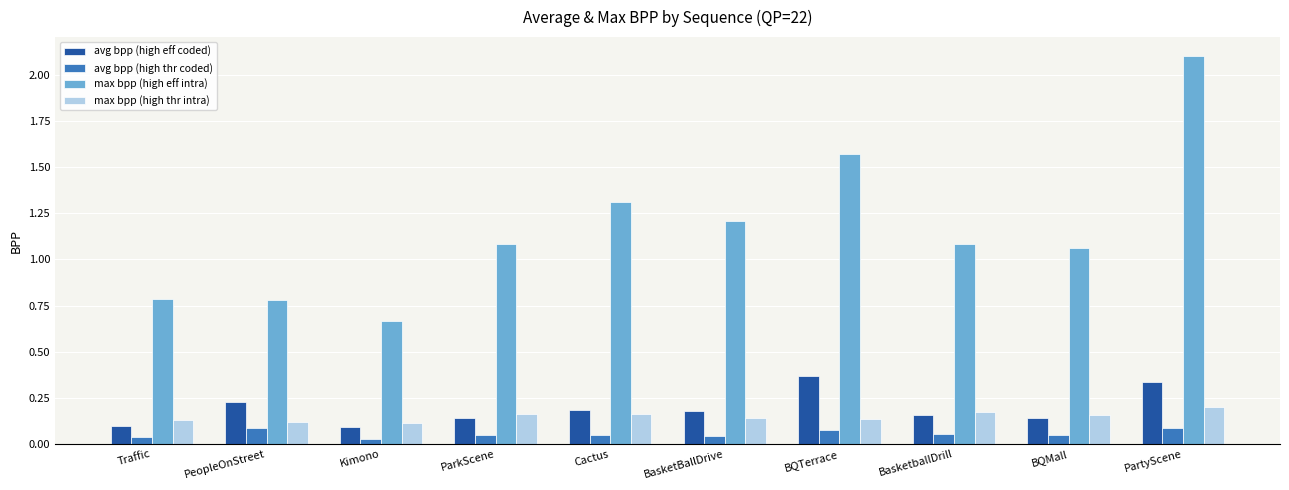

How many bars are there in each group?

4